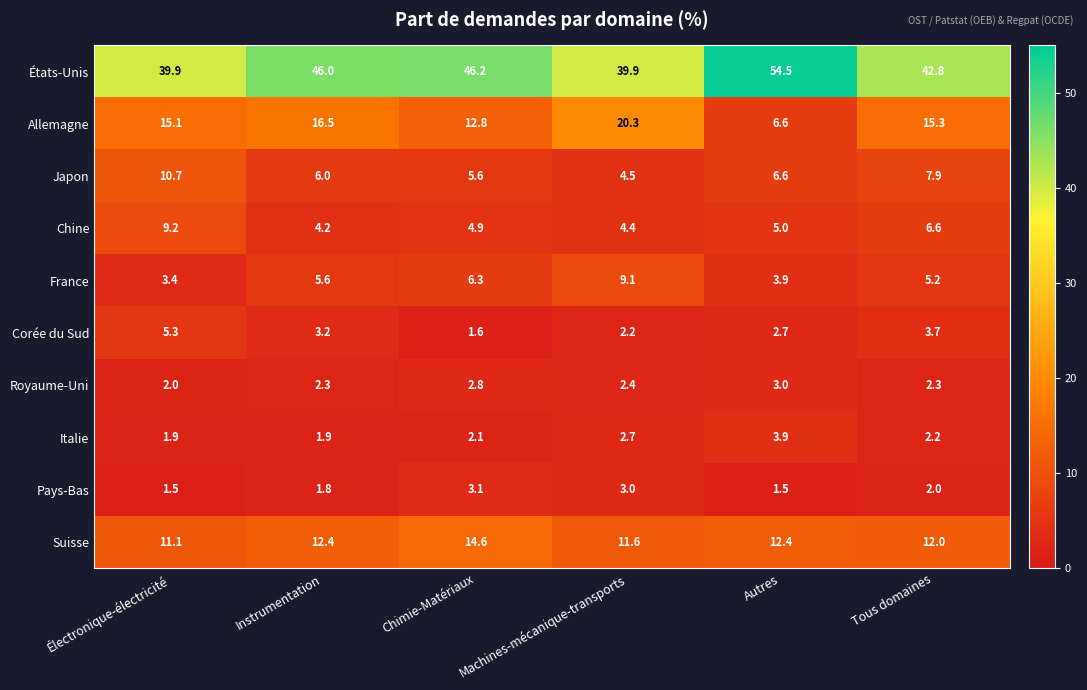

The Pays-Bas series shows 1.5 at Autres. True or false?

True